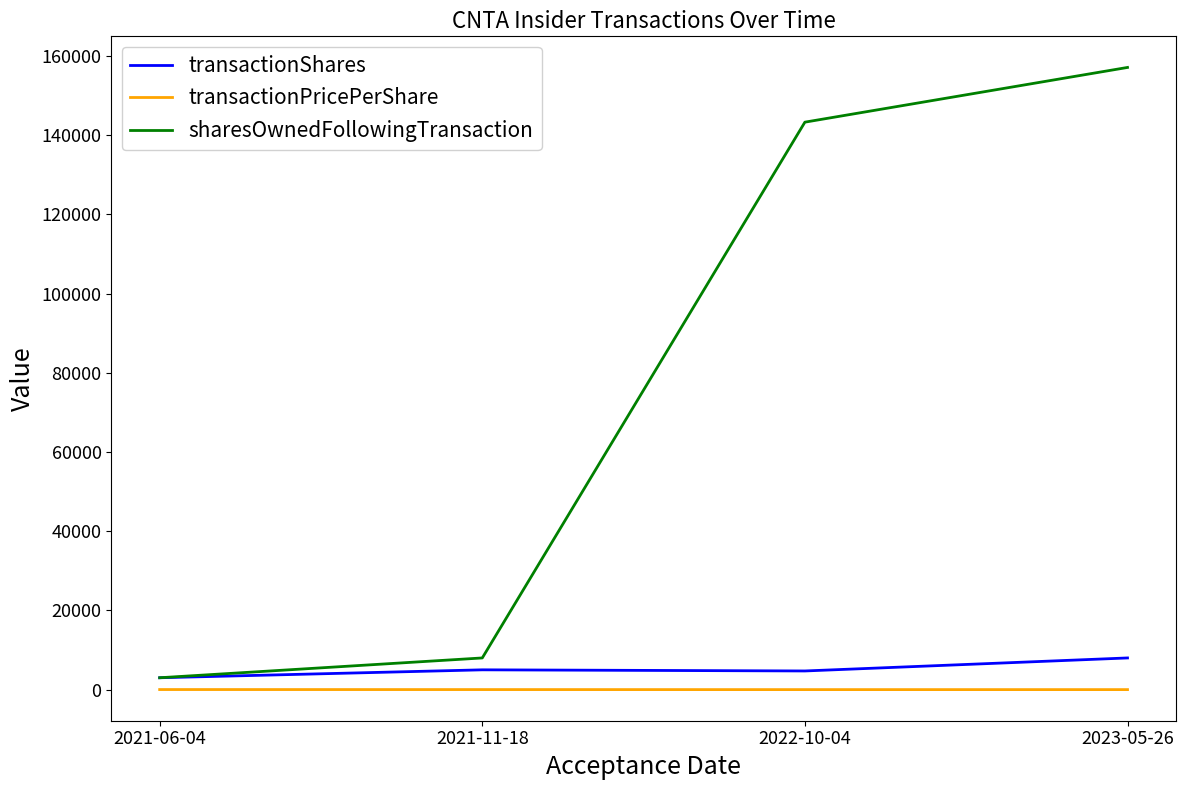

Rank the series by their maximum value, from lowest to highest.

transactionPricePerShare, transactionShares, sharesOwnedFollowingTransaction